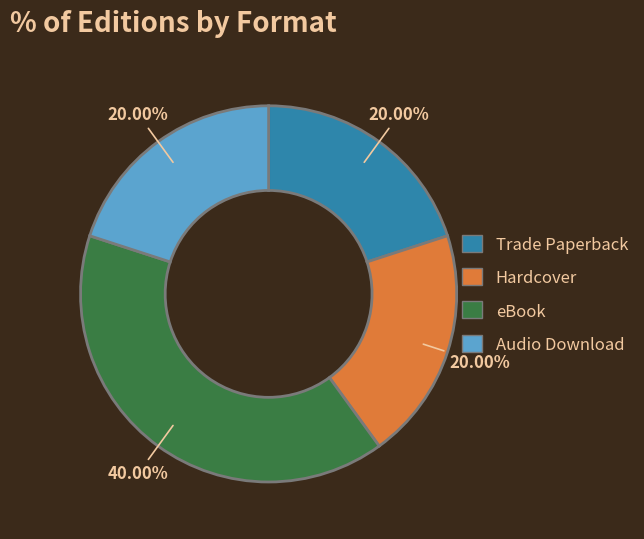

What is the ratio of the value at Audio Download to the value at Trade Paperback?

1.0